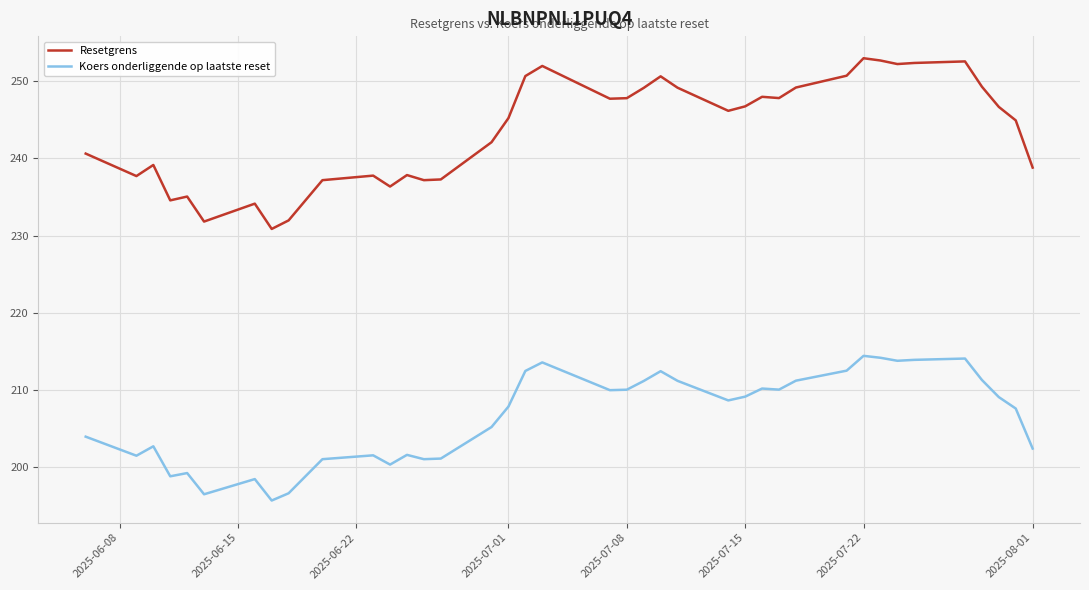

What is the minimum value shown in the chart?

195.6